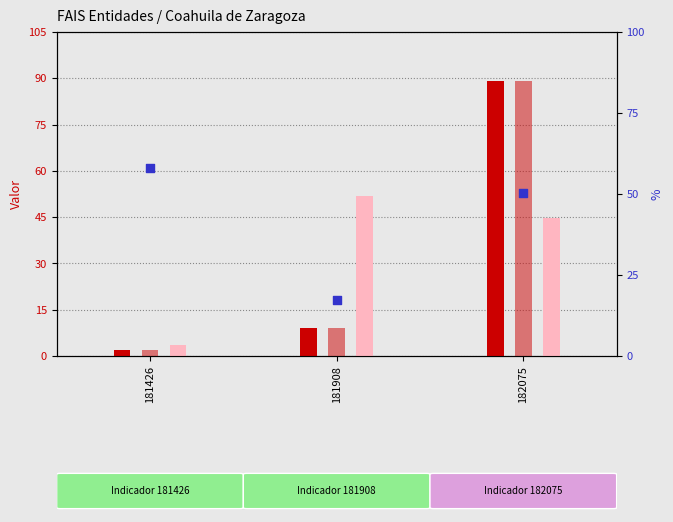

What are all the series names shown in the legend?

Meta programada, Meta Modificada, Realizado en el Periodo, Avance (%)